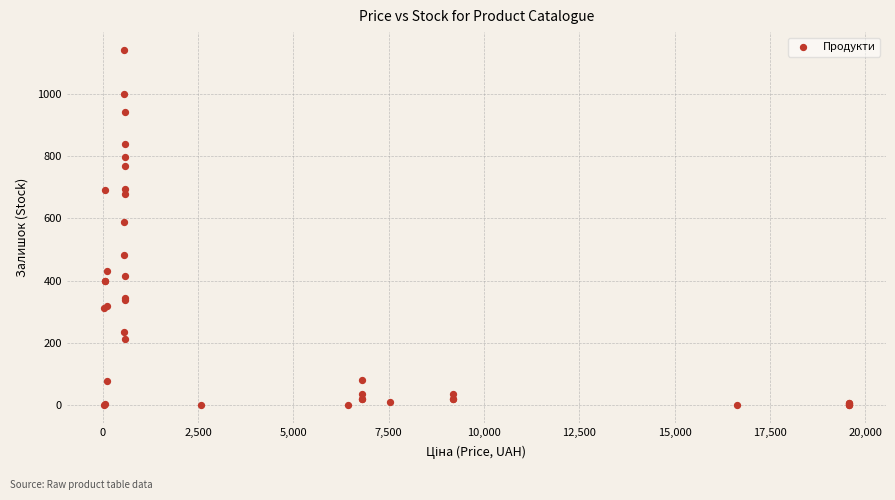

What Y value in the scatter plot is closest to 571?

588